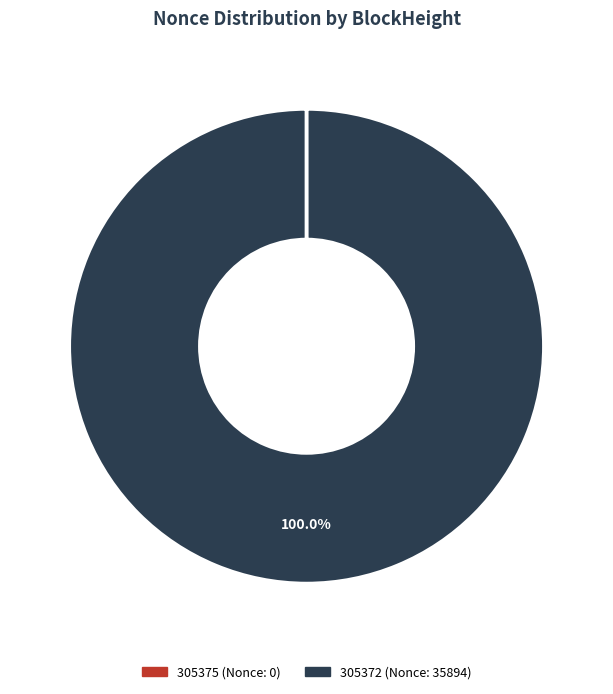

Does 305372 account for over 50% of the chart?

Yes